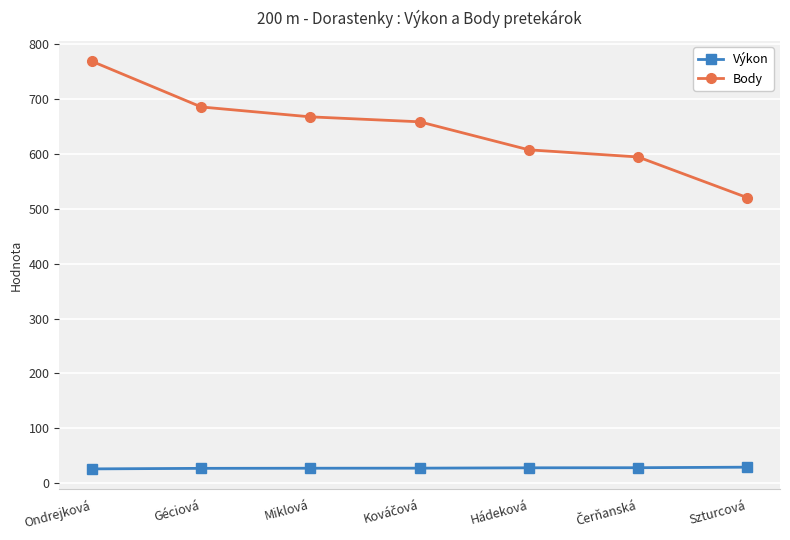

Does the chart display data point markers on the line(s)?

Yes